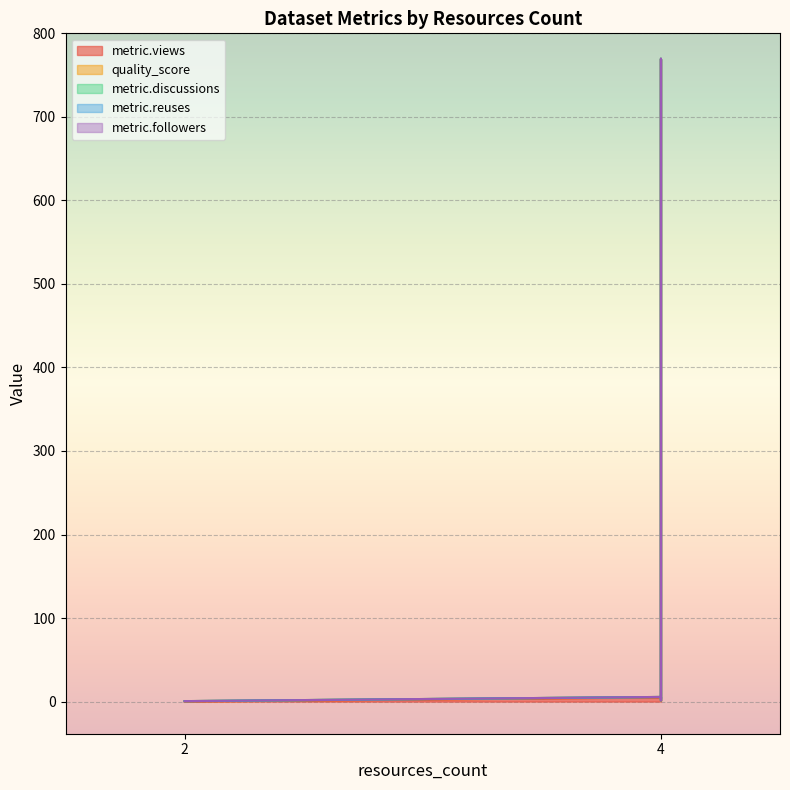

Rank the series at 4 from highest to lowest value.

metric.views, quality_score, metric.discussions, metric.reuses, metric.followers